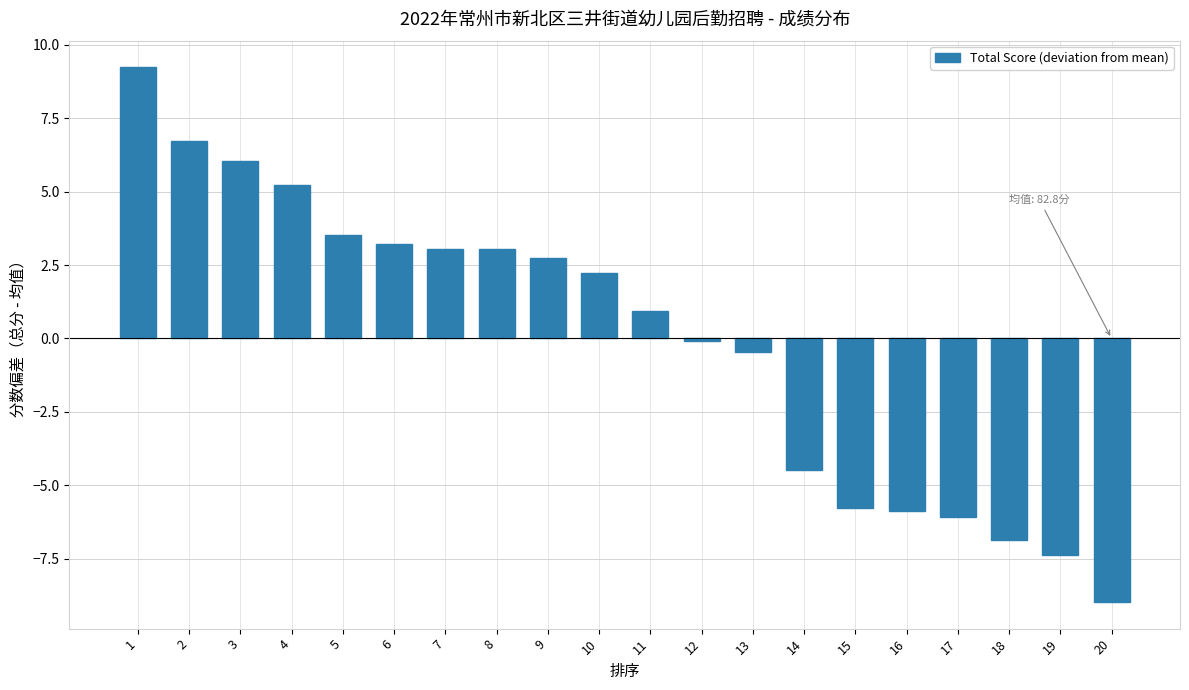

How many data points does each series have?

20